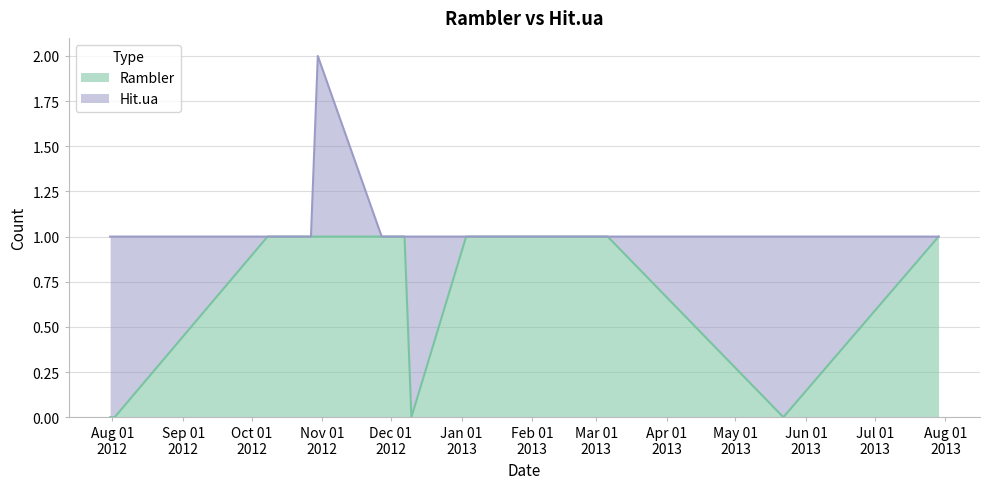

What is the value of the 12th point from the left?

1